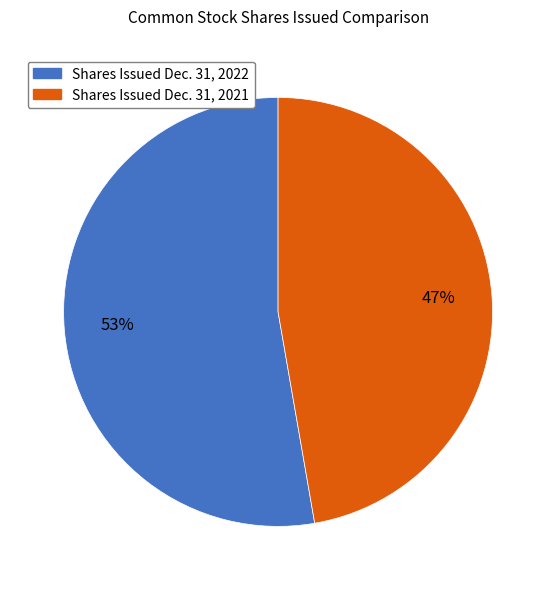

Between Shares Issued Dec. 31, 2022 and Shares Issued Dec. 31, 2021, which is larger?

Shares Issued Dec. 31, 2022